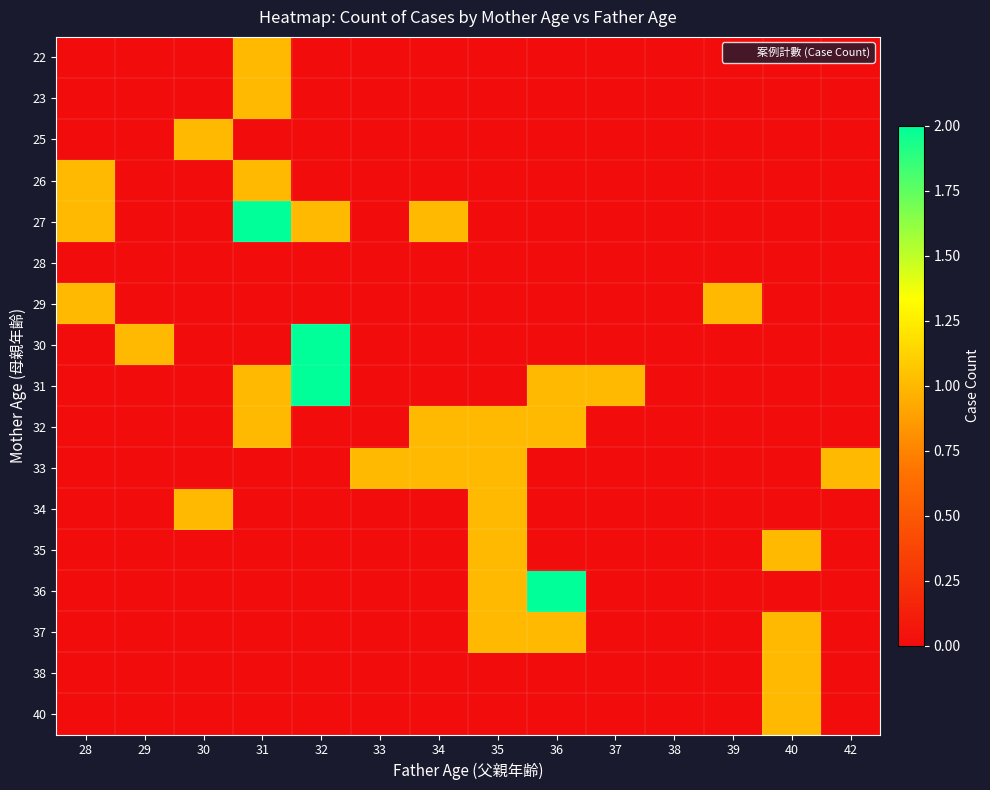

Reading left to right, what are all the values shown in this chart?

22: 28=0	29=0	30=0	31=1	32=0	33=0	34=0	35=0	36=0	37=0	38=0	39=0	40=0	42=0
23: 28=0	29=0	30=0	31=1	32=0	33=0	34=0	35=0	36=0	37=0	38=0	39=0	40=0	42=0
25: 28=0	29=0	30=1	31=0	32=0	33=0	34=0	35=0	36=0	37=0	38=0	39=0	40=0	42=0
26: 28=1	29=0	30=0	31=1	32=0	33=0	34=0	35=0	36=0	37=0	38=0	39=0	40=0	42=0
27: 28=1	29=0	30=0	31=2	32=1	33=0	34=1	35=0	36=0	37=0	38=0	39=0	40=0	42=0
28: 28=0	29=0	30=0	31=0	32=0	33=0	34=0	35=0	36=0	37=0	38=0	39=0	40=0	42=0
29: 28=1	29=0	30=0	31=0	32=0	33=0	34=0	35=0	36=0	37=0	38=0	39=1	40=0	42=0
30: 28=0	29=1	30=0	31=0	32=2	33=0	34=0	35=0	36=0	37=0	38=0	39=0	40=0	42=0
31: 28=0	29=0	30=0	31=1	32=2	33=0	34=0	35=0	36=1	37=1	38=0	39=0	40=0	42=0
32: 28=0	29=0	30=0	31=1	32=0	33=0	34=1	35=1	36=1	37=0	38=0	39=0	40=0	42=0
33: 28=0	29=0	30=0	31=0	32=0	33=1	34=1	35=1	36=0	37=0	38=0	39=0	40=0	42=1
34: 28=0	29=0	30=1	31=0	32=0	33=0	34=0	35=1	36=0	37=0	38=0	39=0	40=0	42=0
35: 28=0	29=0	30=0	31=0	32=0	33=0	34=0	35=1	36=0	37=0	38=0	39=0	40=1	42=0
36: 28=0	29=0	30=0	31=0	32=0	33=0	34=0	35=1	36=2	37=0	38=0	39=0	40=0	42=0
37: 28=0	29=0	30=0	31=0	32=0	33=0	34=0	35=1	36=1	37=0	38=0	39=0	40=1	42=0
38: 28=0	29=0	30=0	31=0	32=0	33=0	34=0	35=0	36=0	37=0	38=0	39=0	40=1	42=0
40: 28=0	29=0	30=0	31=0	32=0	33=0	34=0	35=0	36=0	37=0	38=0	39=0	40=1	42=0